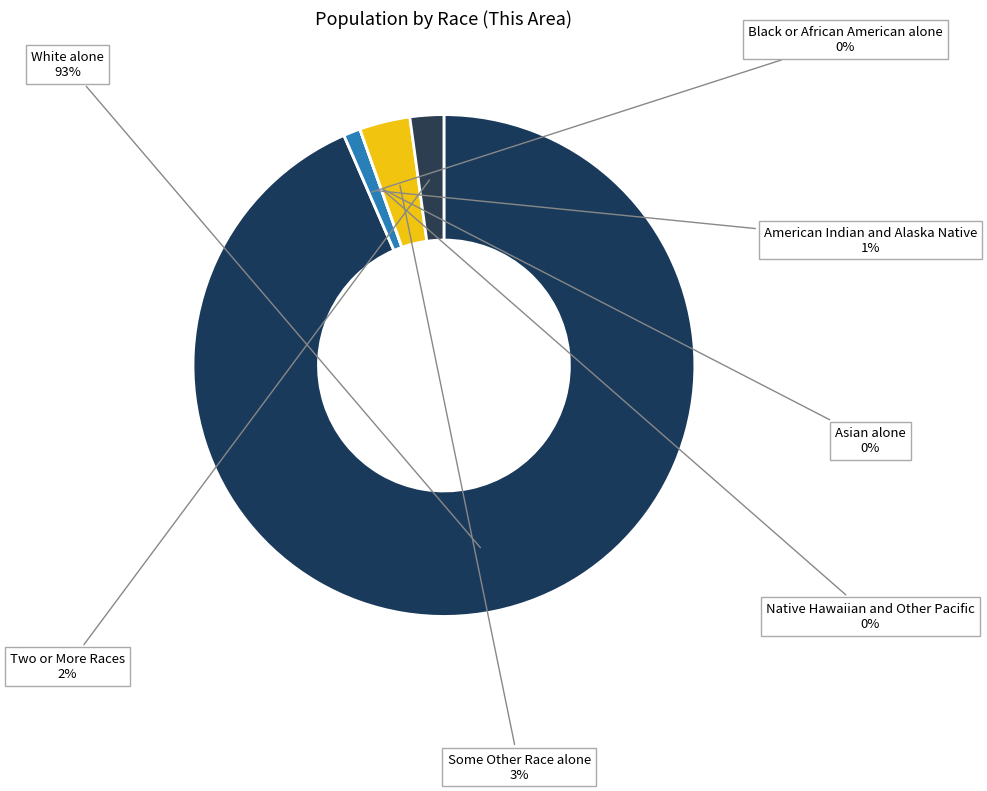

Does White alone account for over 50% of the chart?

Yes